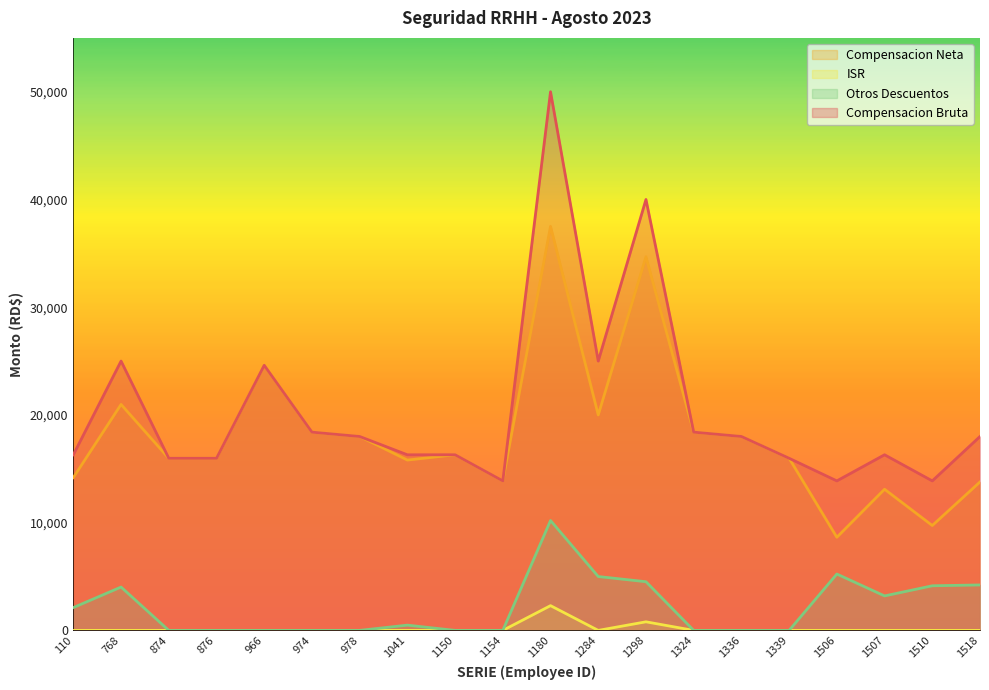

The Otros Descuentos series shows 4810.1 at 1507. True or false?

False